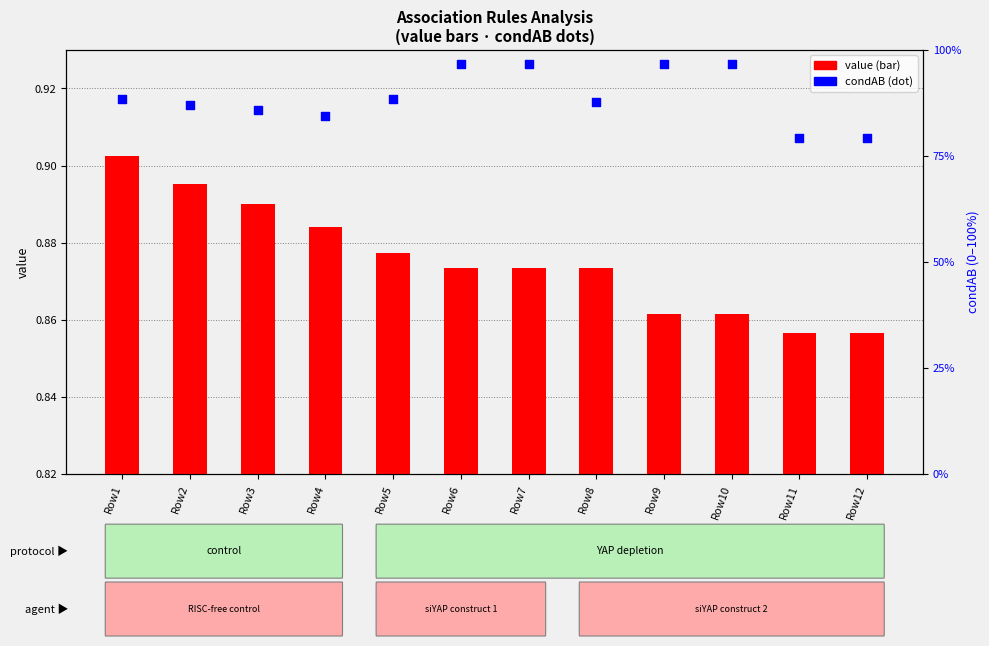

Which series has the largest Y range (max minus min)?

condAB (secondary)